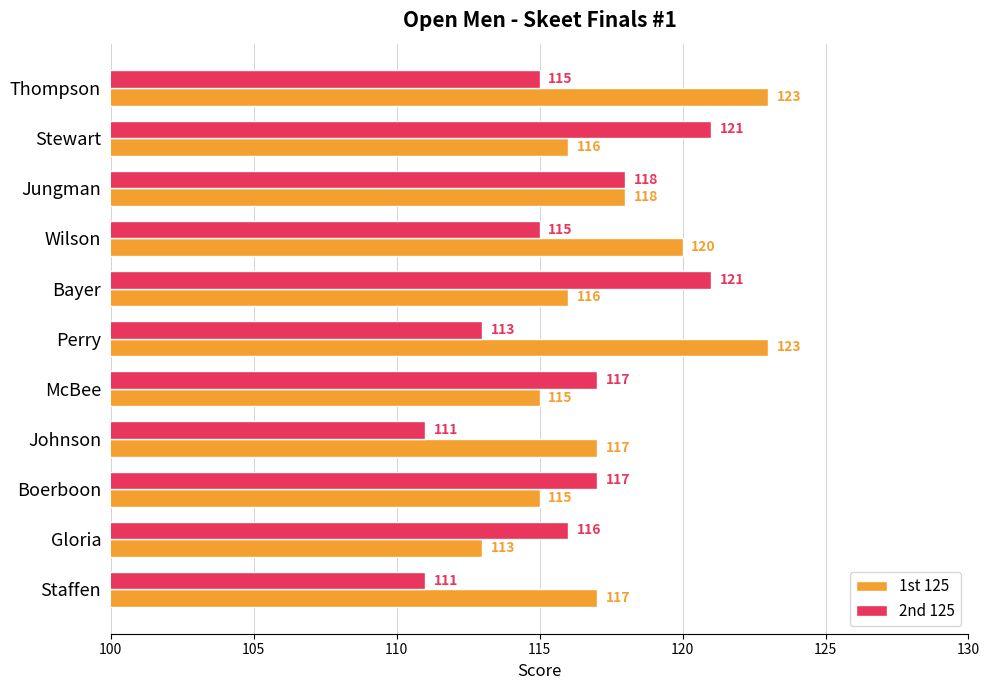

What is the minimum value shown in the chart?

111